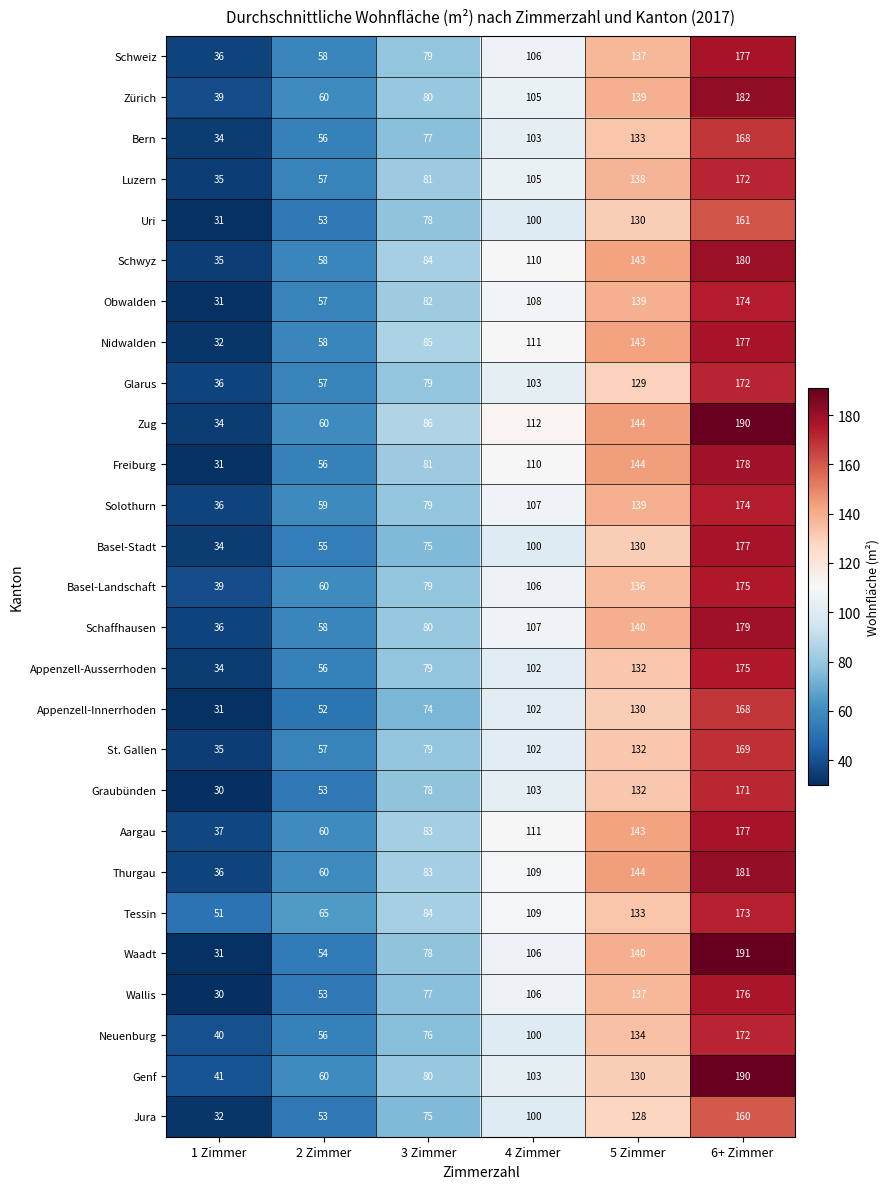

At which label is Obwalden closest to 102?

4 Zimmer